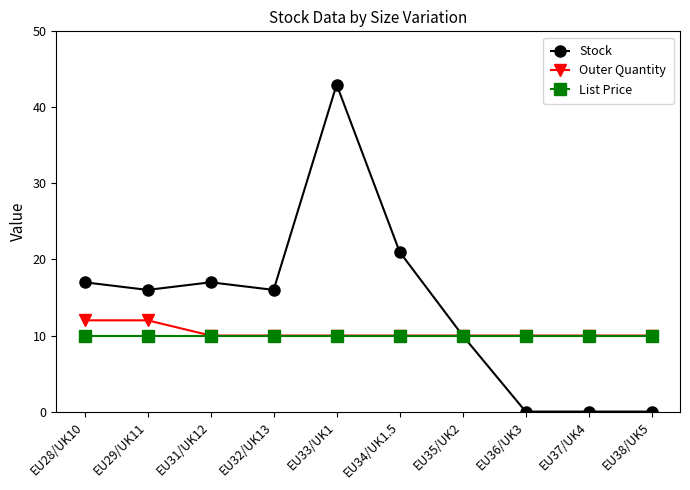

What is the highest value of the Stock series?

43.0